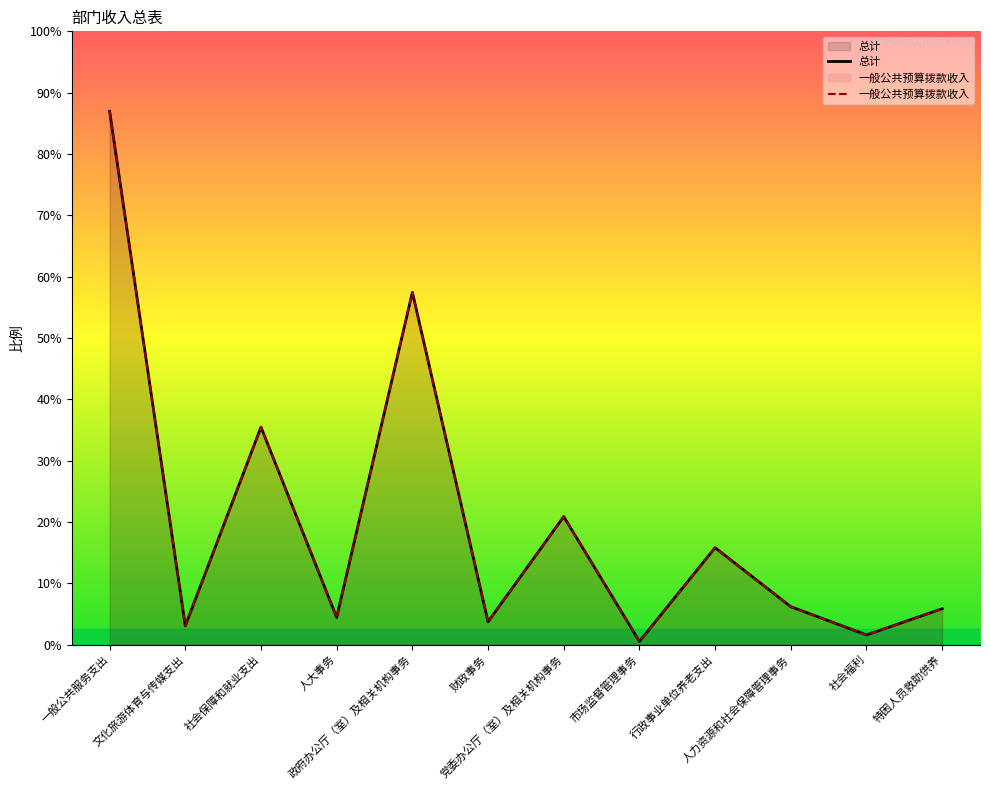

In 总计, how many points are lower than both neighbors (excluding endpoints)?

5